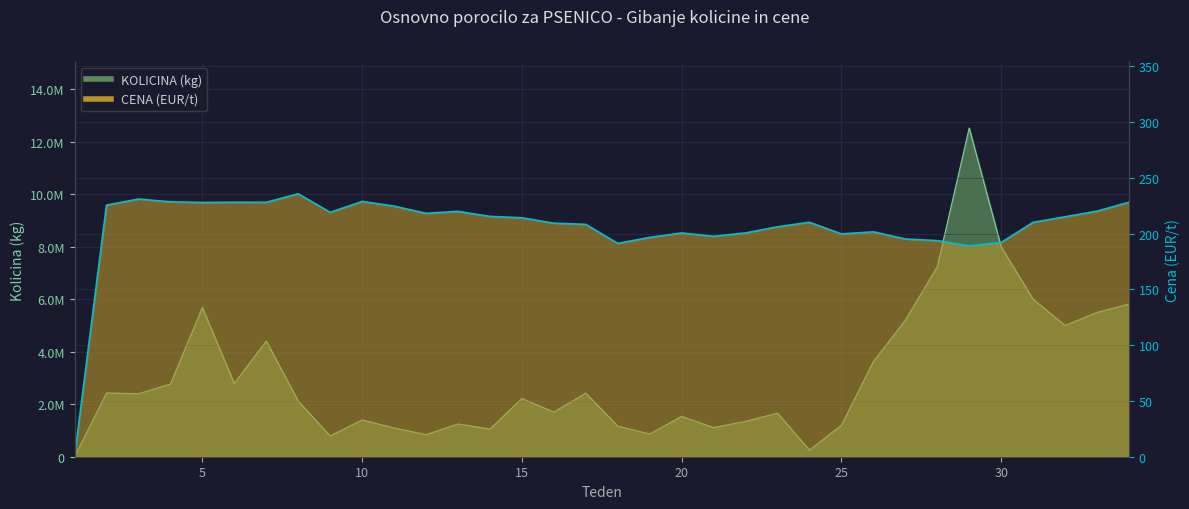

What is the approximate value of KOLICINA (kg) at 34?

5818277.0